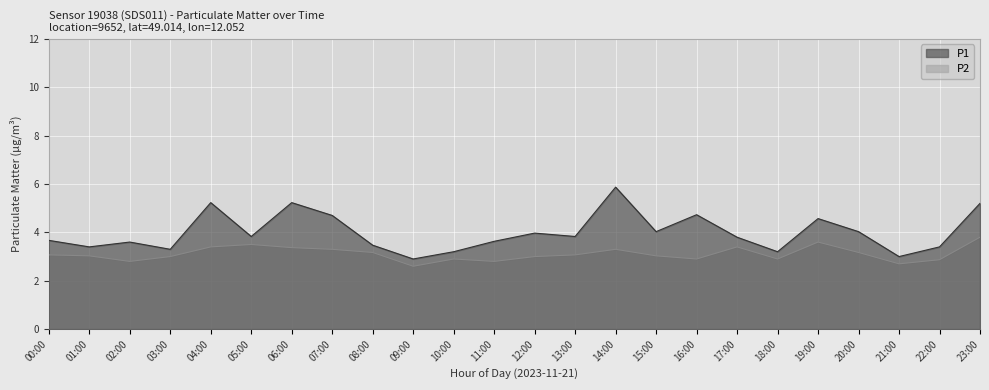

True or false: P2 and P1 intersect in this chart.

False